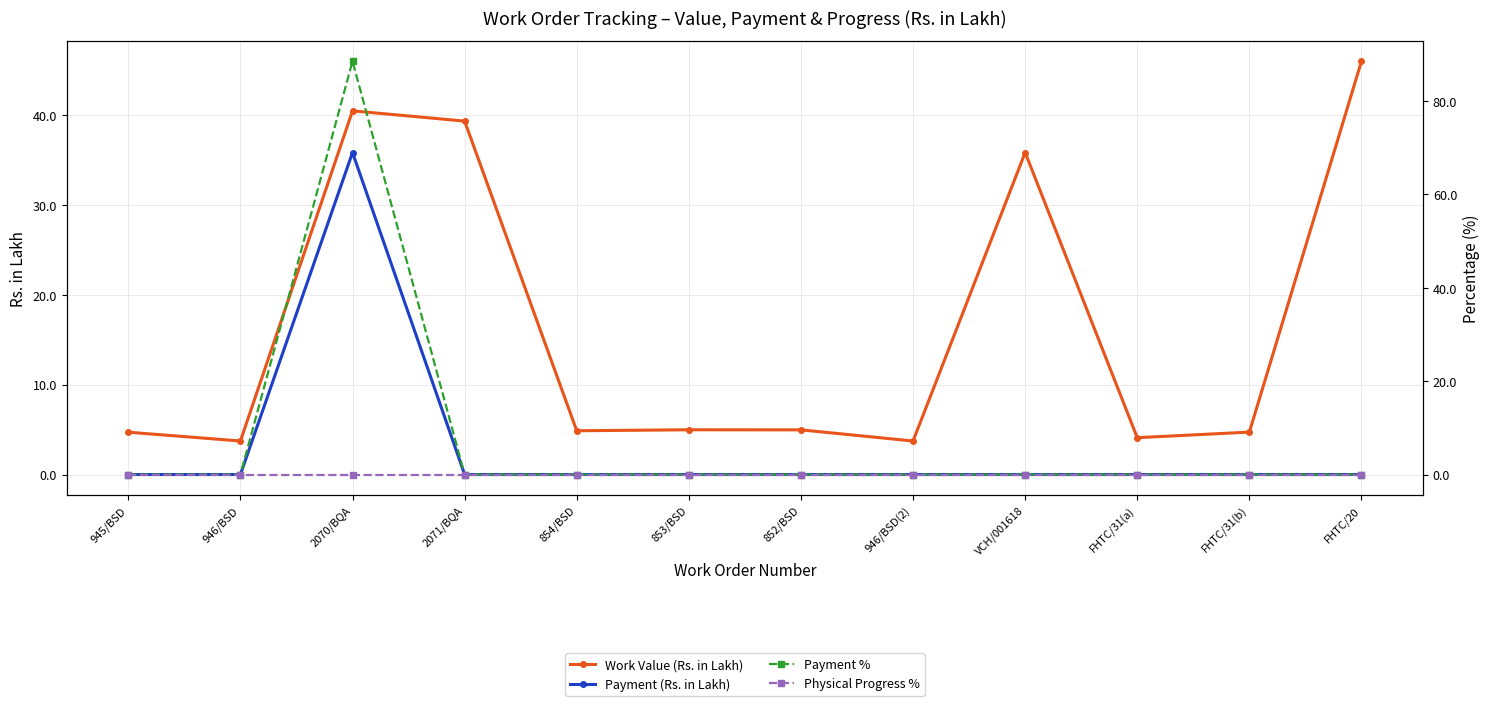

Reading right to left, what are all the values shown in this chart?

Work Value (Rs. in Lakh): FHTC/20=46.0	FHTC/31(b)=4.7	FHTC/31(a)=4.1	VCH/001618=35.8	946/BSD(2)=3.7	852/BSD=5.0	853/BSD=5.0	854/BSD=4.9	2071/BQA=39.3	2070/BQA=40.5	946/BSD=3.7	945/BSD=4.7
Payment (Rs. in Lakh): FHTC/20=0.0	FHTC/31(b)=0.0	FHTC/31(a)=0.0	VCH/001618=0.0	946/BSD(2)=0.0	852/BSD=0.0	853/BSD=0.0	854/BSD=0.0	2071/BQA=0.0	2070/BQA=35.8	946/BSD=0.0	945/BSD=0.0
Payment %: FHTC/20=0.0	FHTC/31(b)=0.0	FHTC/31(a)=0.0	VCH/001618=0.0	946/BSD(2)=0.0	852/BSD=0.0	853/BSD=0.0	854/BSD=0.0	2071/BQA=0.0	2070/BQA=88.5	946/BSD=0.0	945/BSD=0.0
Physical Progress %: FHTC/20=0.0	FHTC/31(b)=0.0	FHTC/31(a)=0.0	VCH/001618=0.0	946/BSD(2)=0.0	852/BSD=0.0	853/BSD=0.0	854/BSD=0.0	2071/BQA=0.0	2070/BQA=0.0	946/BSD=0.0	945/BSD=0.0